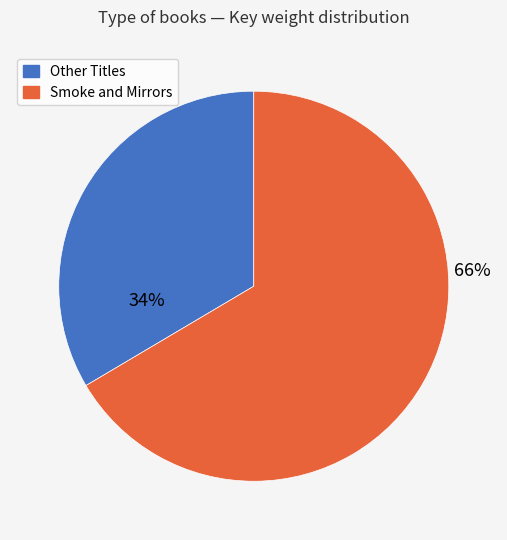

To the nearest percent, what is the average slice percentage?

50%